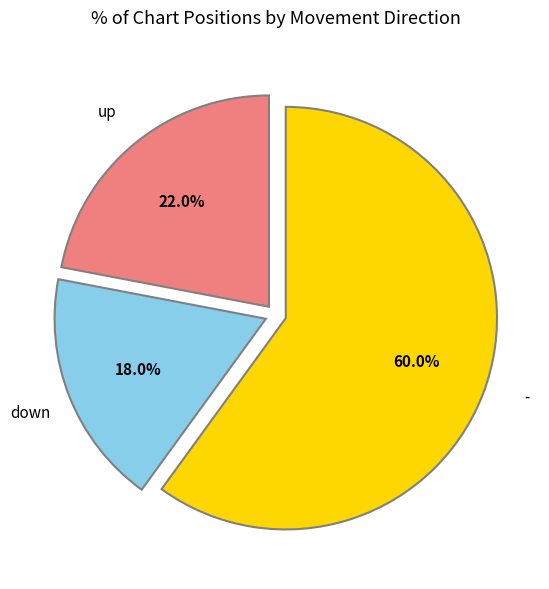

Is there a majority slice in this chart?

Yes